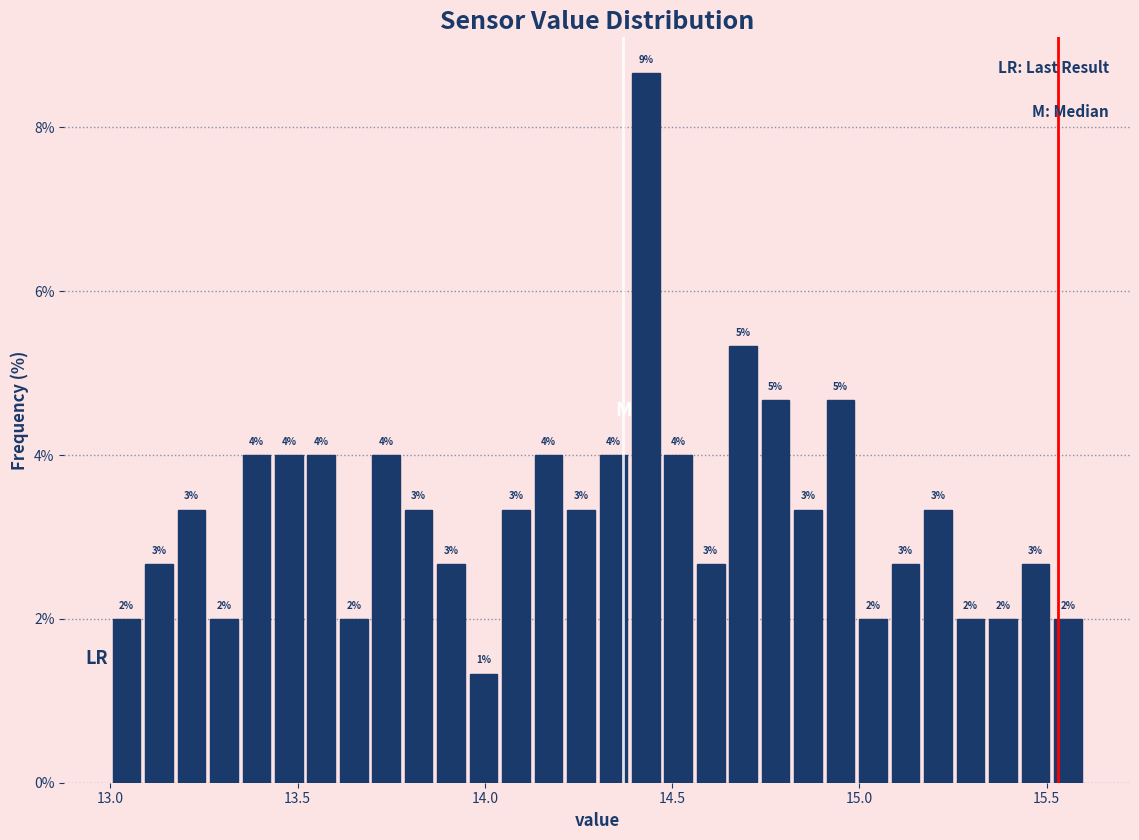

Around what value on the x-axis is the tallest bar? Give the approximate position of its centre, as read against the axis.

14.45